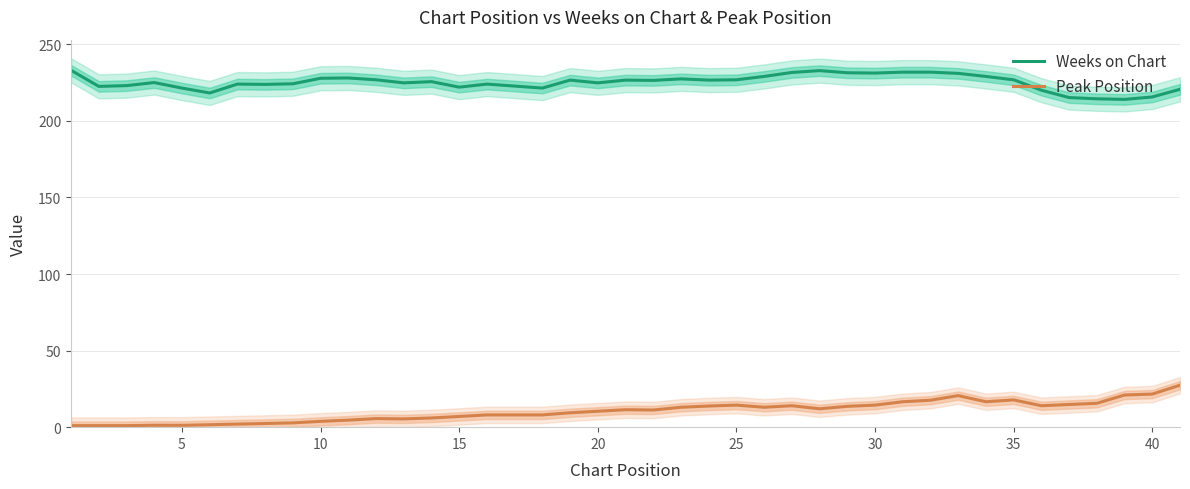

What are all the series names shown in the legend?

Weeks on Chart, Peak Position